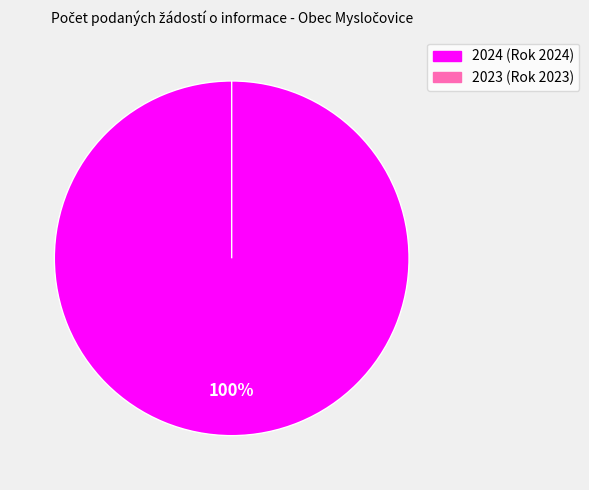

The 2023 (Rok 2023) slice represents 0% of the pie. True or false?

True